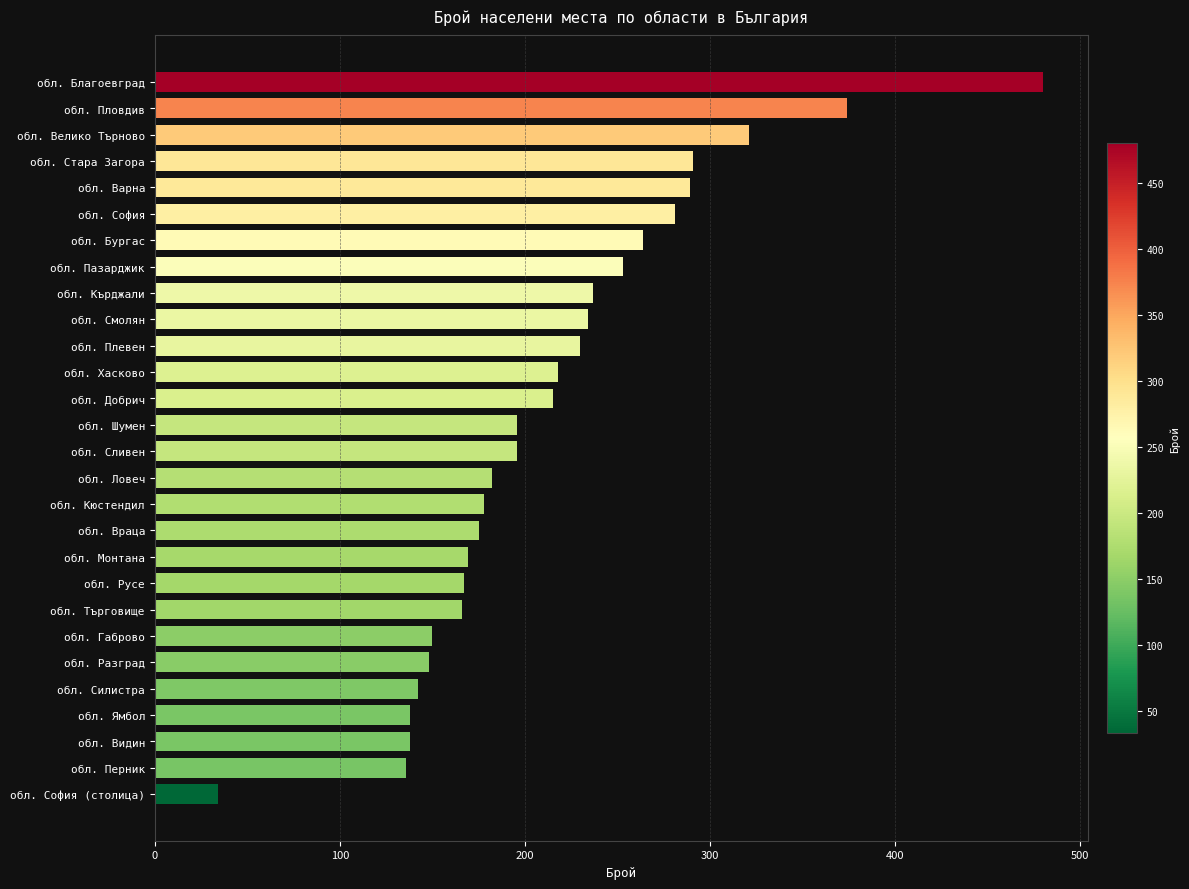

What is the difference between the maximum and minimum values?

446